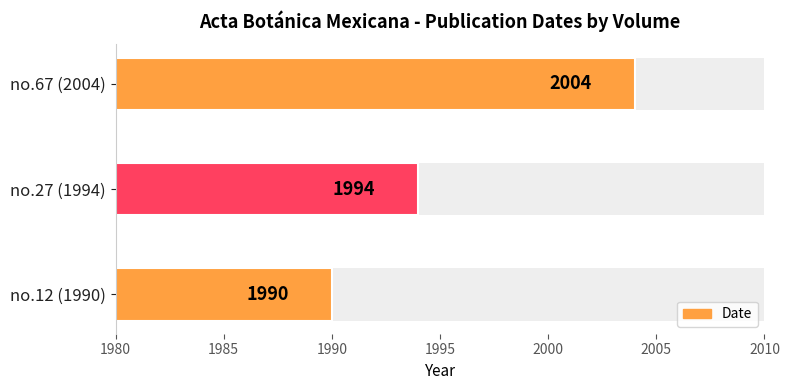

How many values are below 1994?

1